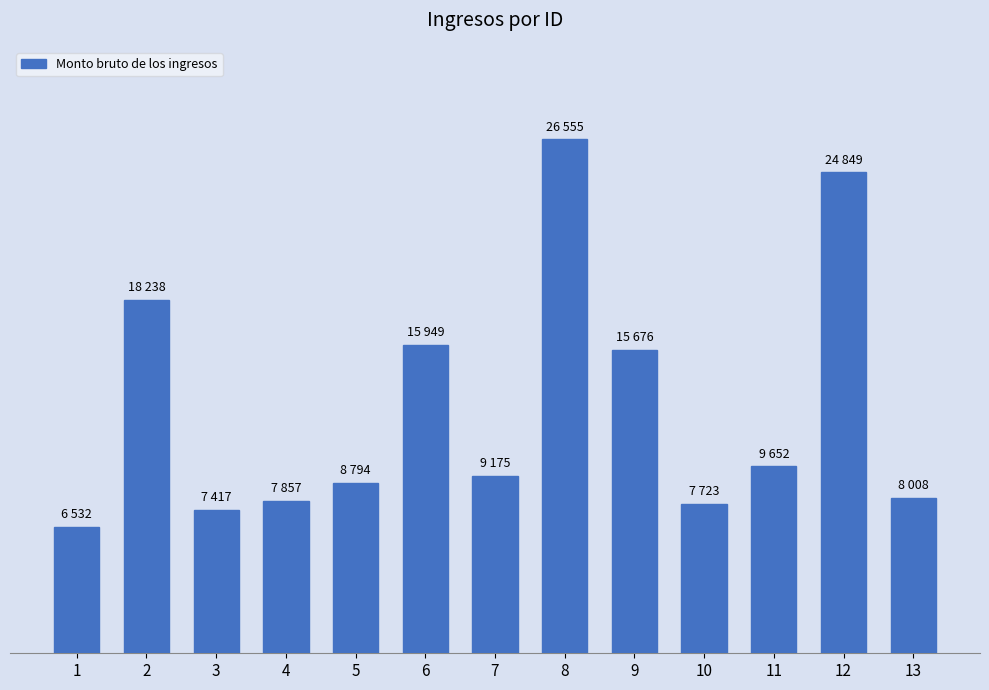

Does the chart contain any negative values?

No